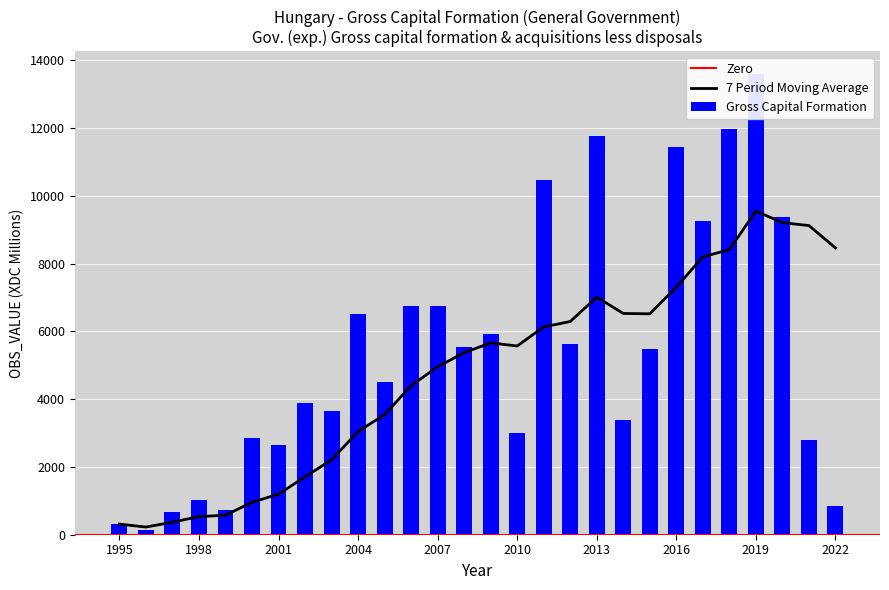

Which has a higher value, 2012 or 2022?

2012